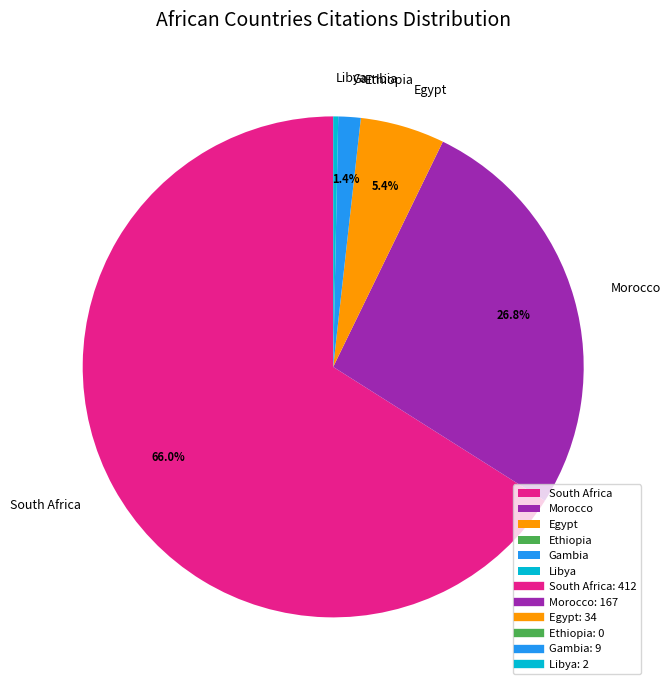

Does Gambia represent more than half of the total?

No